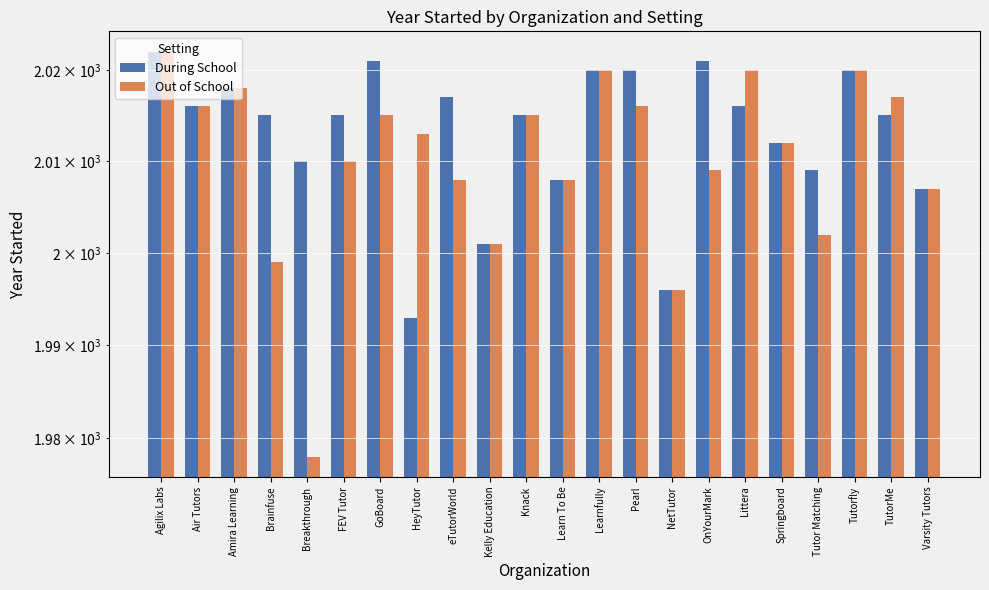

Reading left to right, what are all the values shown in this chart?

During School: 2022	2016	2018	2015	2010	2015	2021	1993	2017	2001	2015	2008	2020	2020	1996	2021	2016	2012	2009	2020	2015	2007
Out of School: 2022	2016	2018	1999	1978	2010	2015	2013	2008	2001	2015	2008	2020	2016	1996	2009	2020	2012	2002	2020	2017	2007